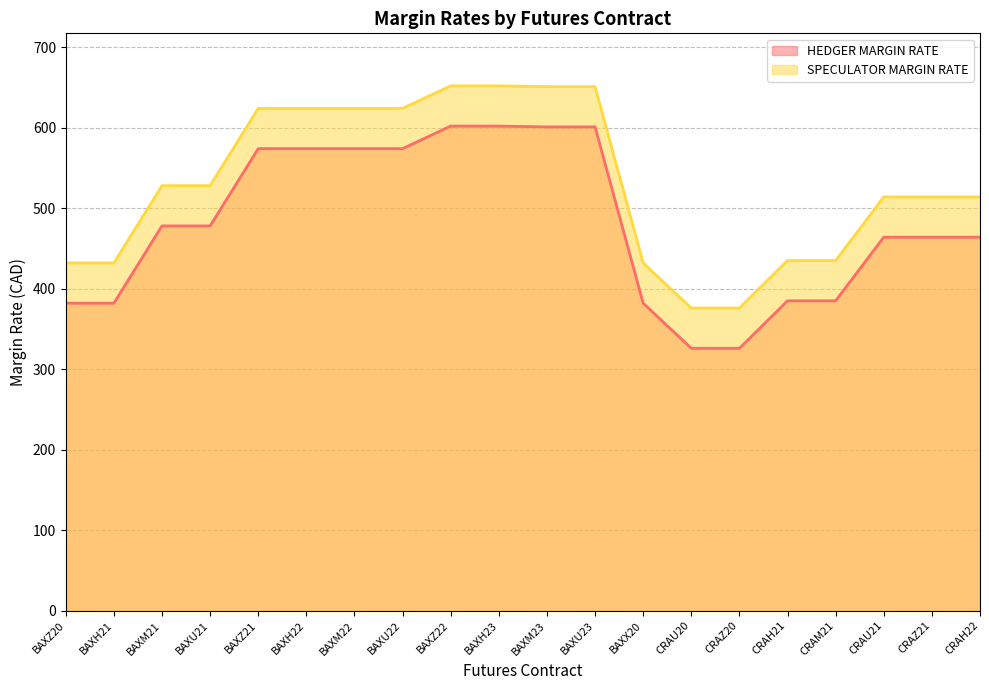

How many distinct data groups are displayed?

2